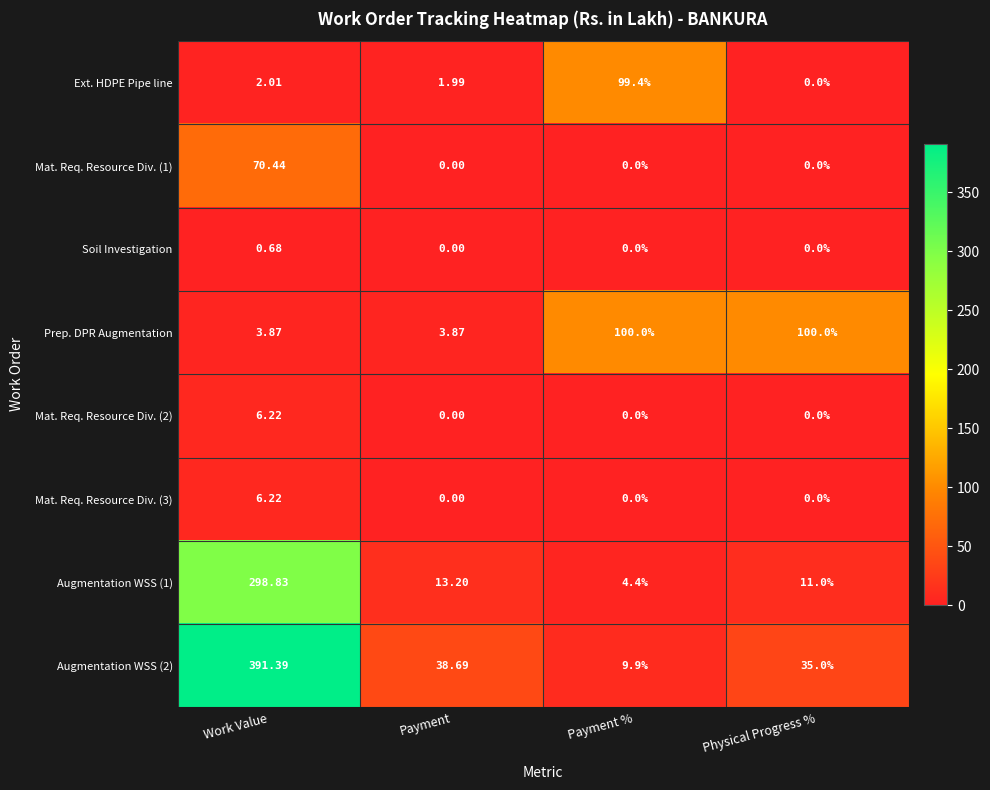

Rank the categories by Augmentation WSS (1) value from highest to lowest.

Work Value, Payment, Physical Progress %, Payment %